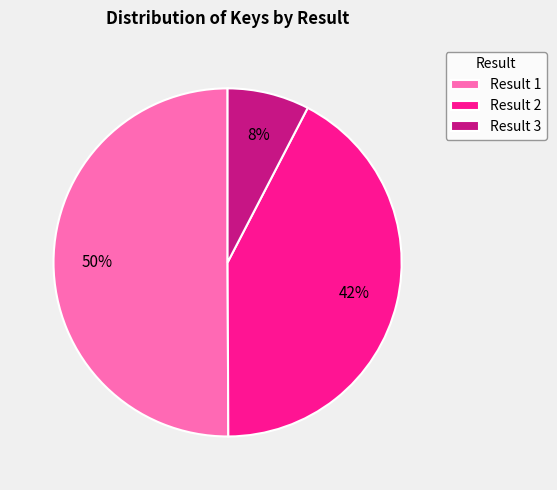

Which category accounts for the majority?

Result 1